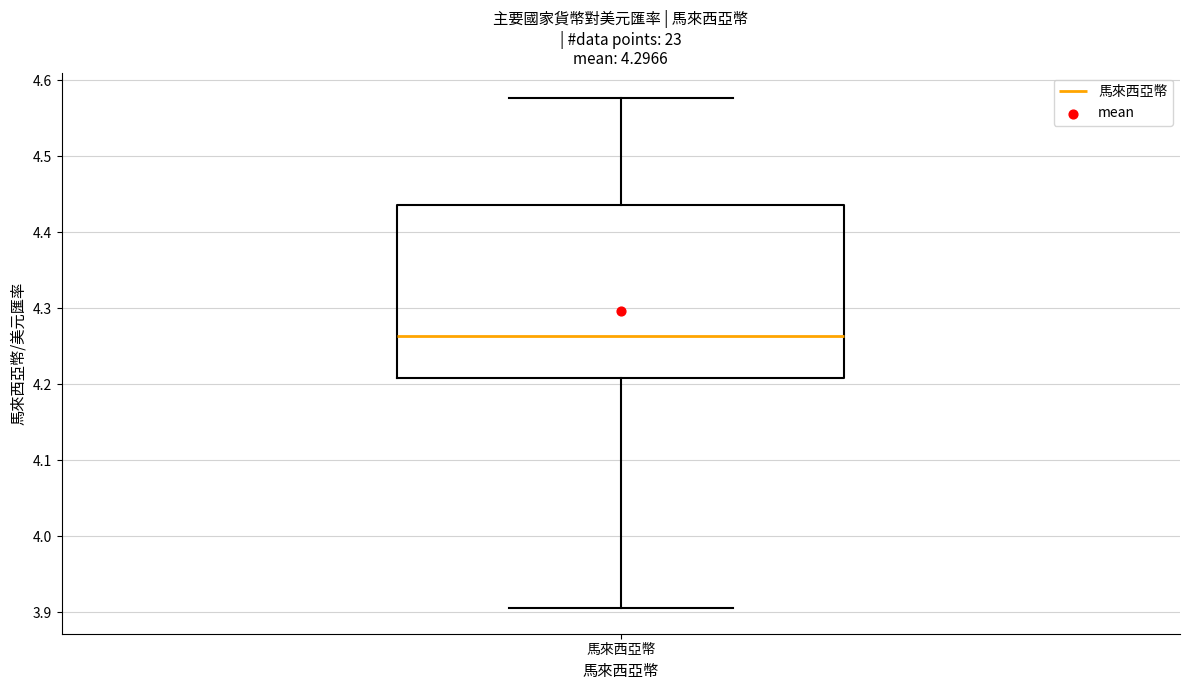

Read this box plot against the y-axis: the position of the median line, the range covered by the box, and the ends of both whiskers. The values are not printed on the chart, so give them approximately, as read against the axis.

median 4.26, box 4.21 to 4.44, whiskers 3.91 to 4.58